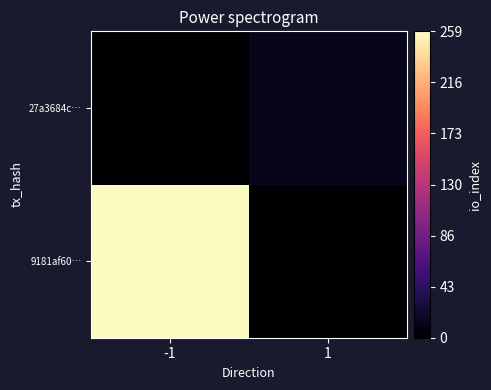

What is the difference between the highest and lowest values at -1?

259